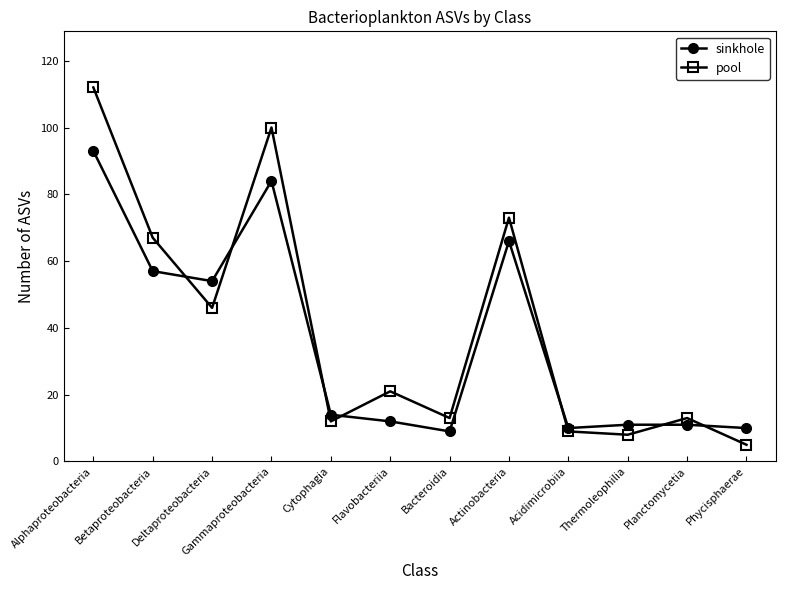

How many lines are shown in the chart?

2